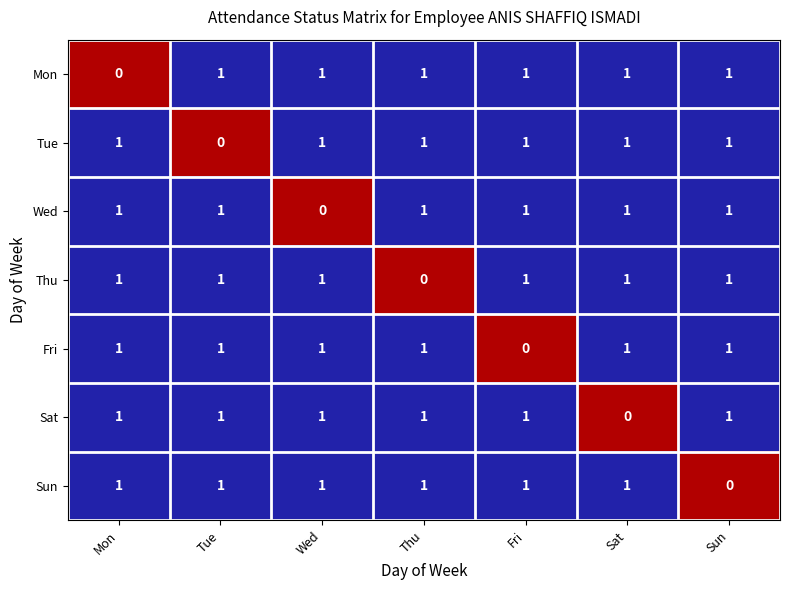

Which category has the lowest value in the Sat series?

Sat